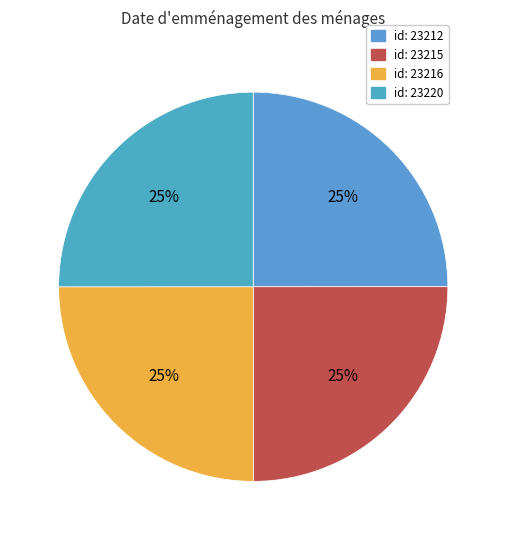

Which has a higher value, id: 23215 or id: 23216?

id: 23216